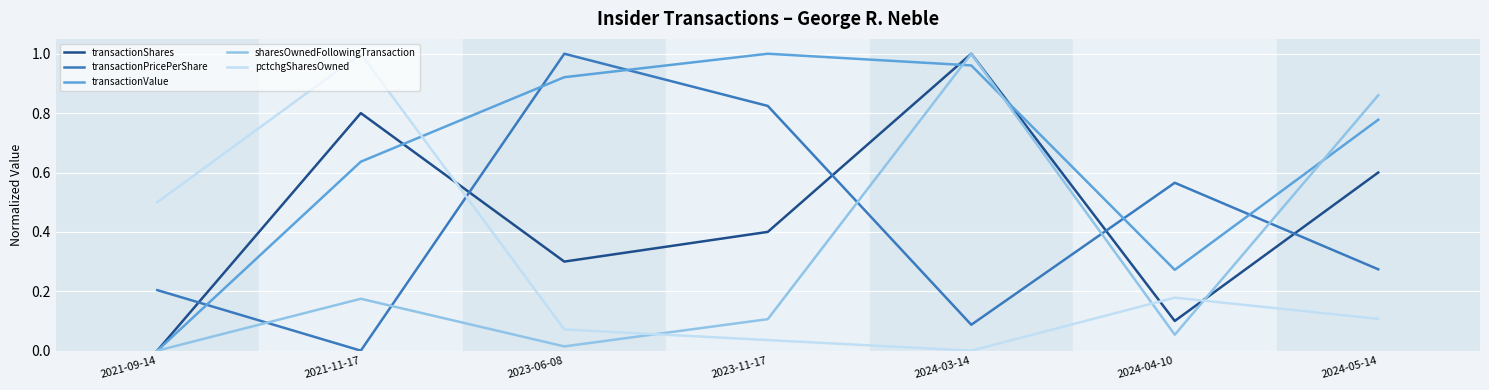

At which category does transactionShares reach its first local valley?

2023-06-08